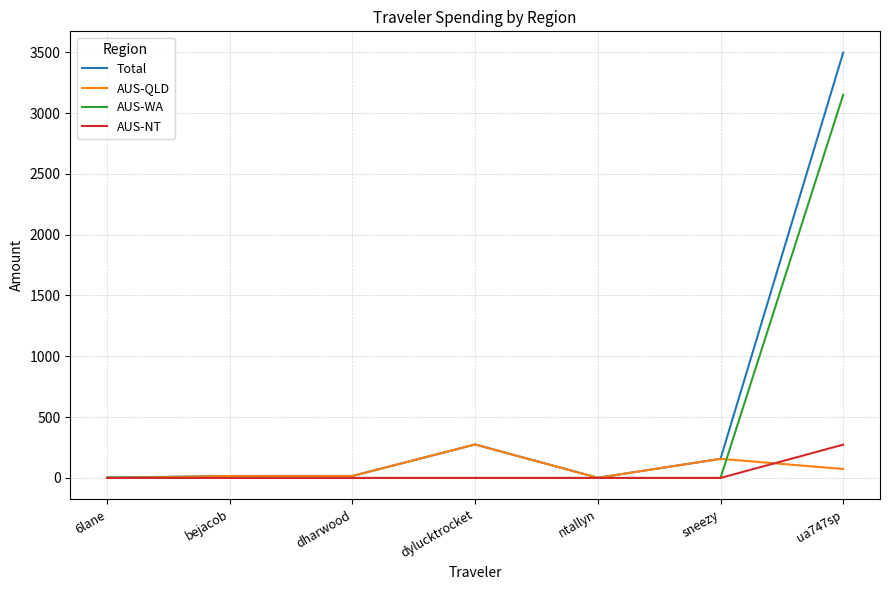

At which category is the sum across all series the highest?

ua747sp